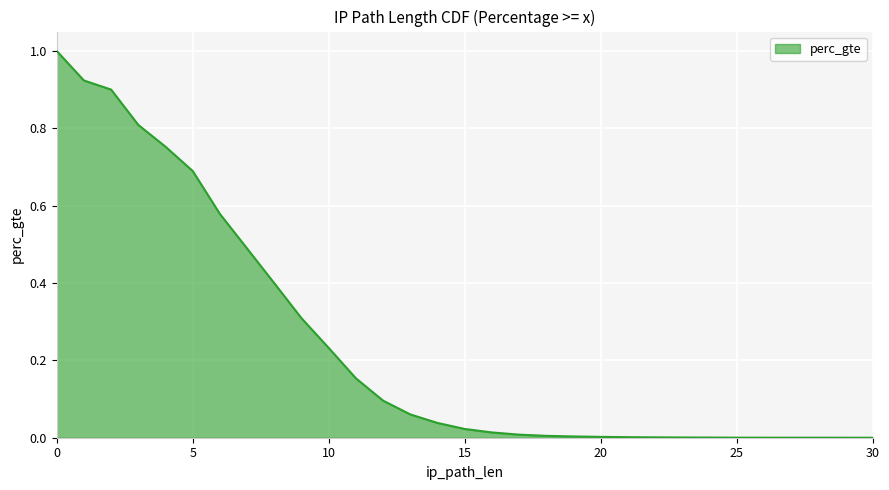

How many series are shown in this chart?

1